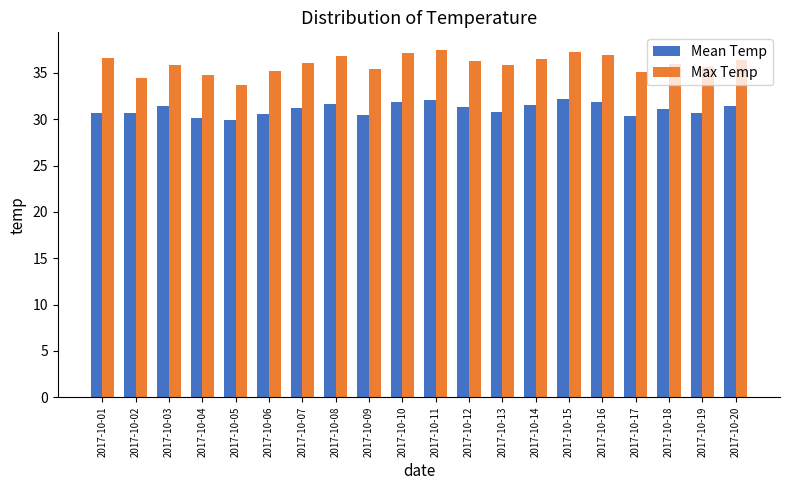

What is the spread (max minus min) of values at 2017-10-08?

5.1